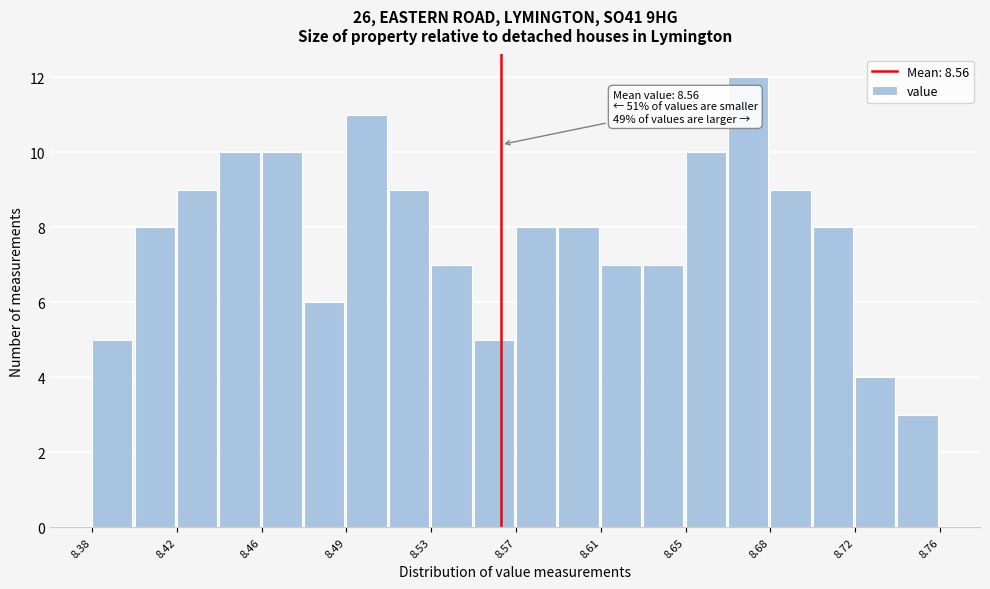

Around what value on the x-axis is the tallest bar? Give the approximate position of its centre, as read against the axis.

8.675